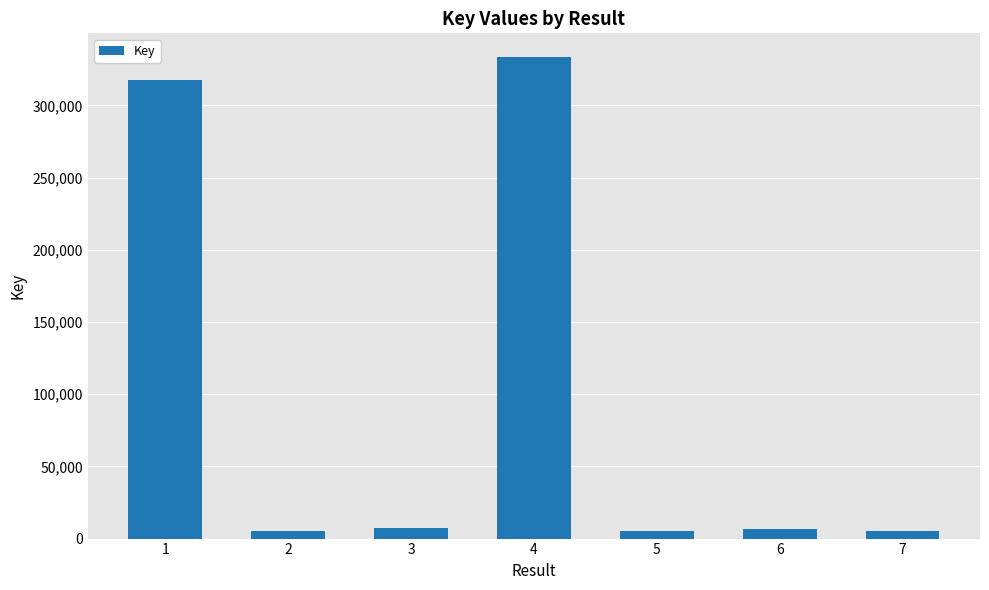

What is the difference between the maximum and minimum values?

327895